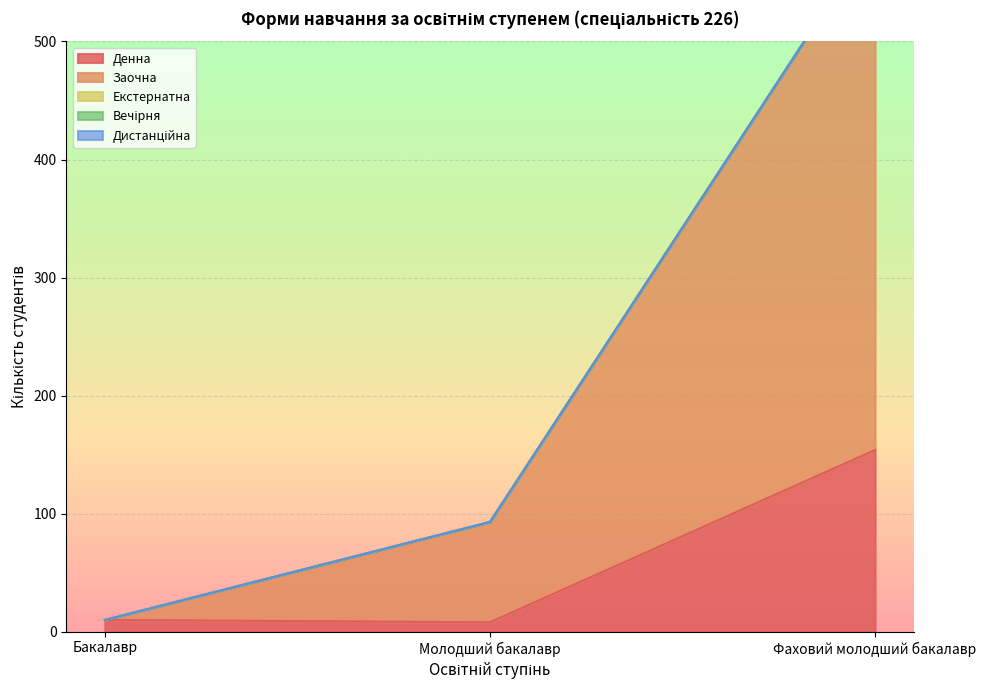

The value of Вечірня at Фаховий молодший бакалавр is 0. True or false?

True